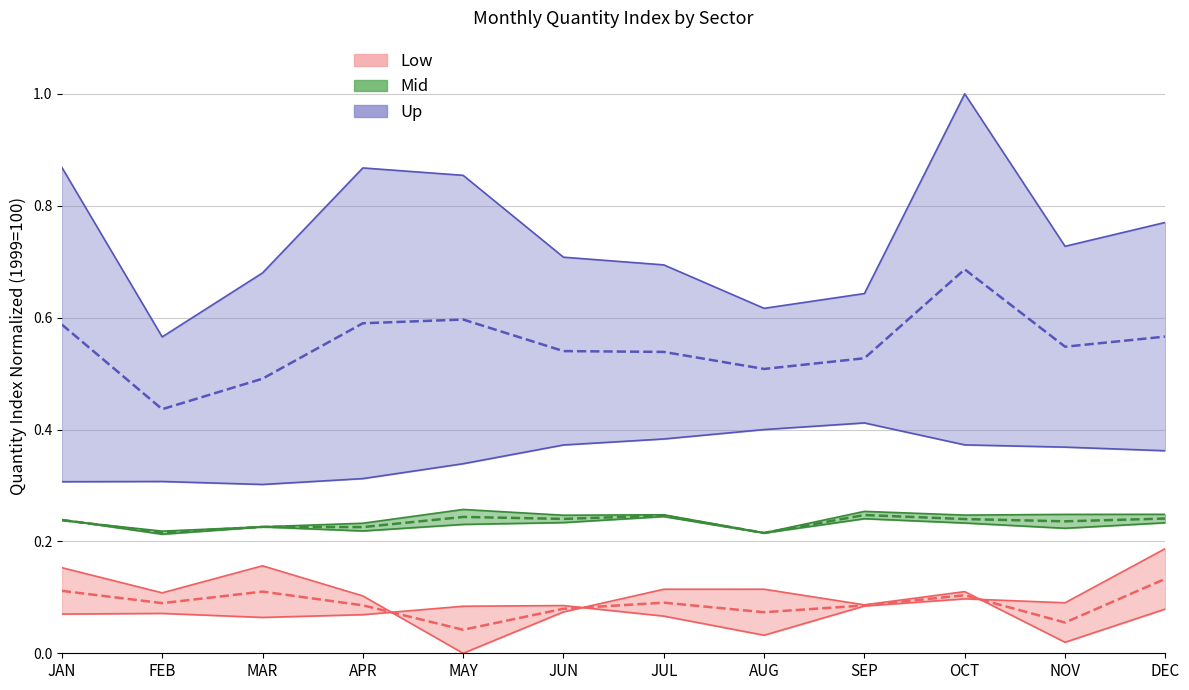

Which category has the lowest value across all series?

MAY